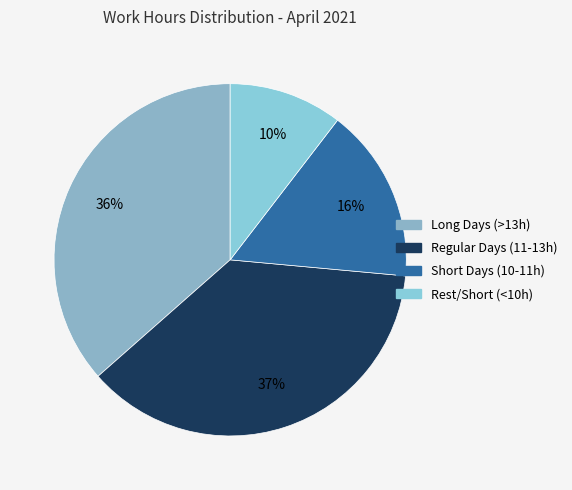

How many segments does this pie chart have?

4